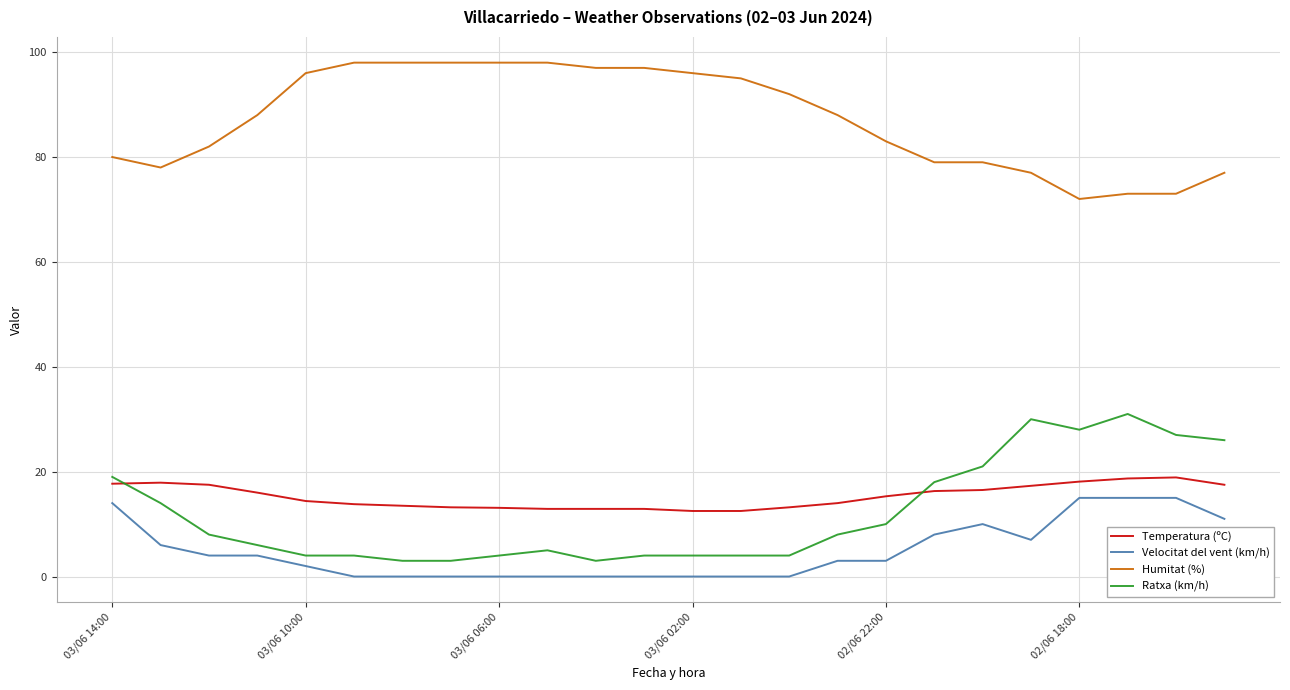

Which series has the largest total across all categories?

Humitat (%)